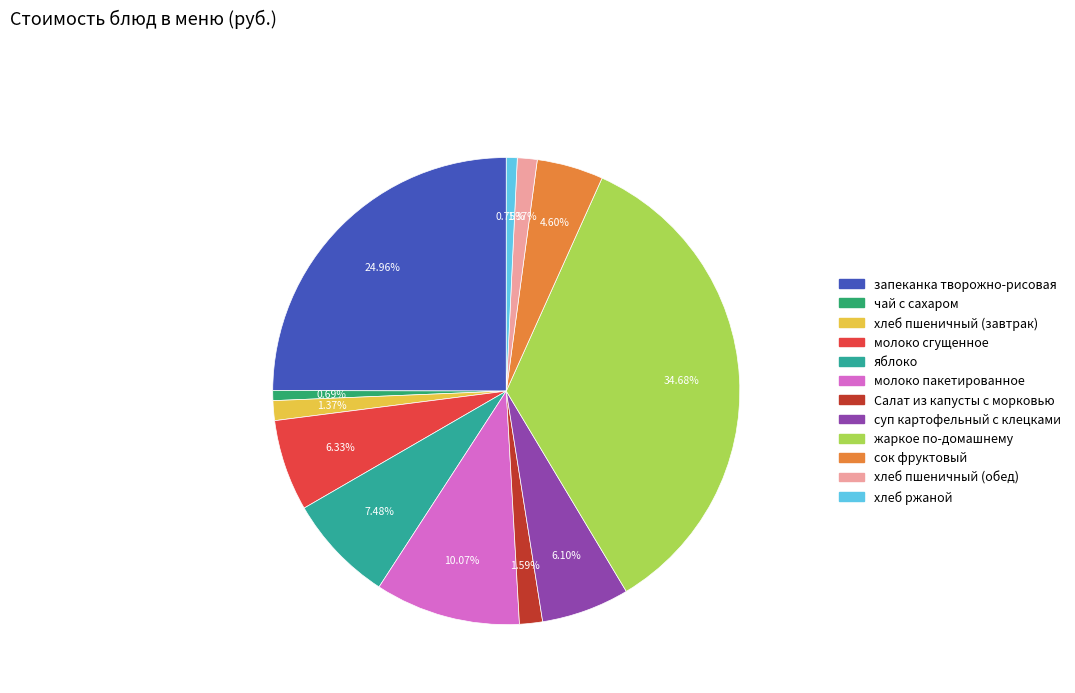

What is the largest slice in the pie chart?

жаркое по-домашнему